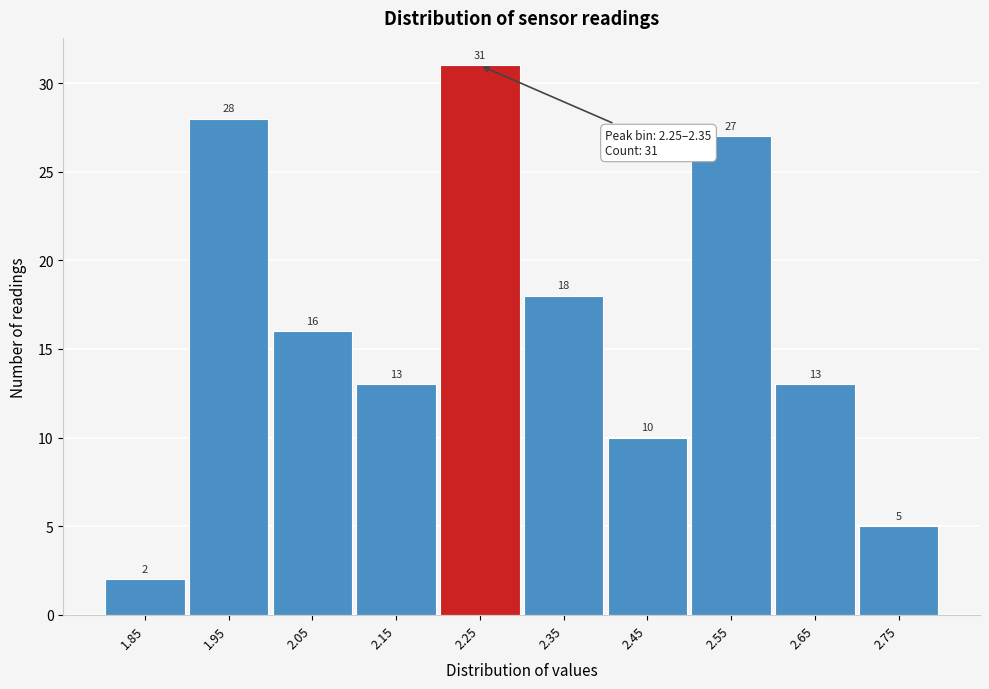

Reading left to right, extract all data points from this chart.

1.85=2	1.95=28	2.05=16	2.15=13	2.25=31	2.35=18	2.45=10	2.55=27	2.65=13	2.75=5